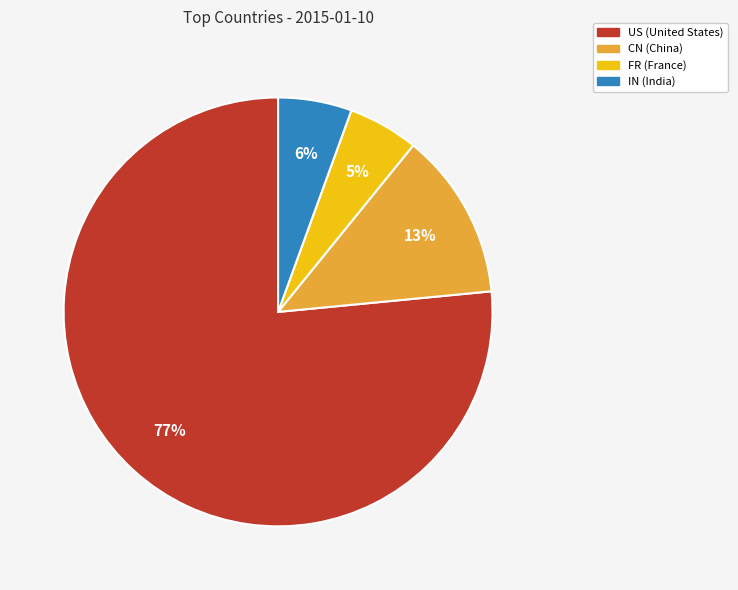

What percentage is the IN slice, to the nearest percent?

6%